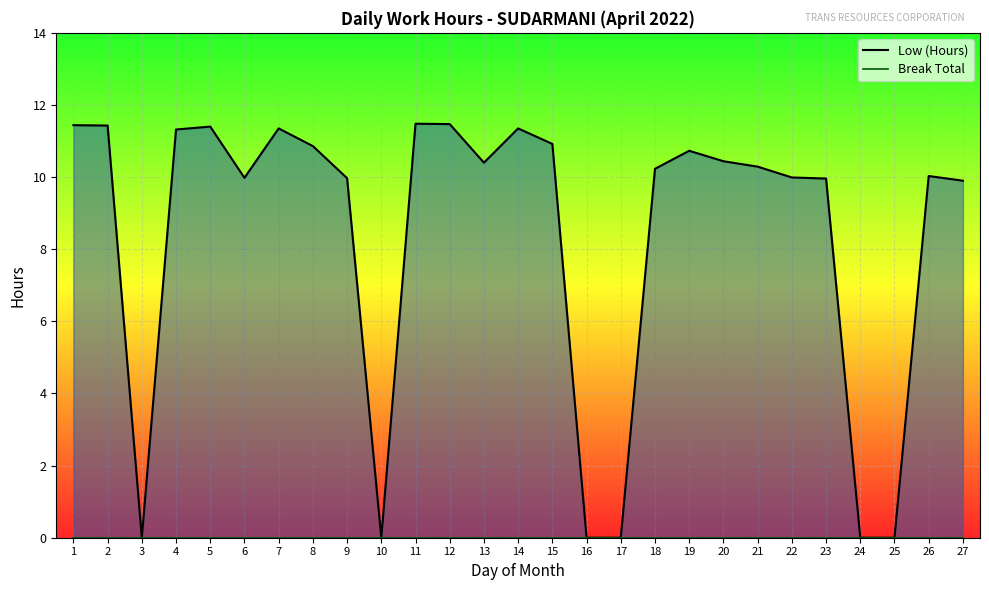

What is the greatest value displayed?

11.5